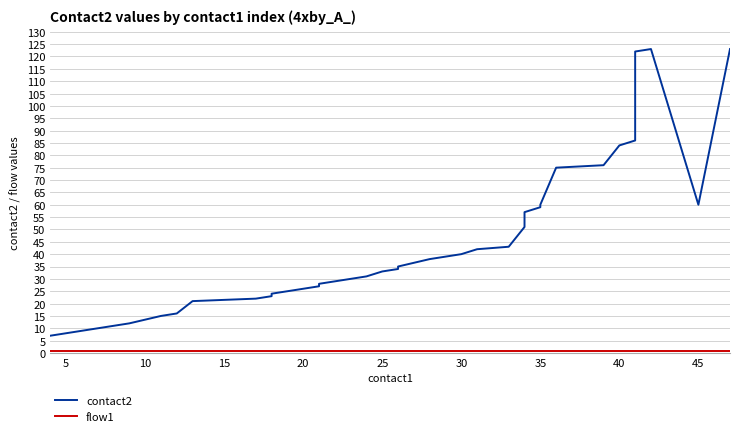

Is it true that contact2 equals 62 at 30?

False